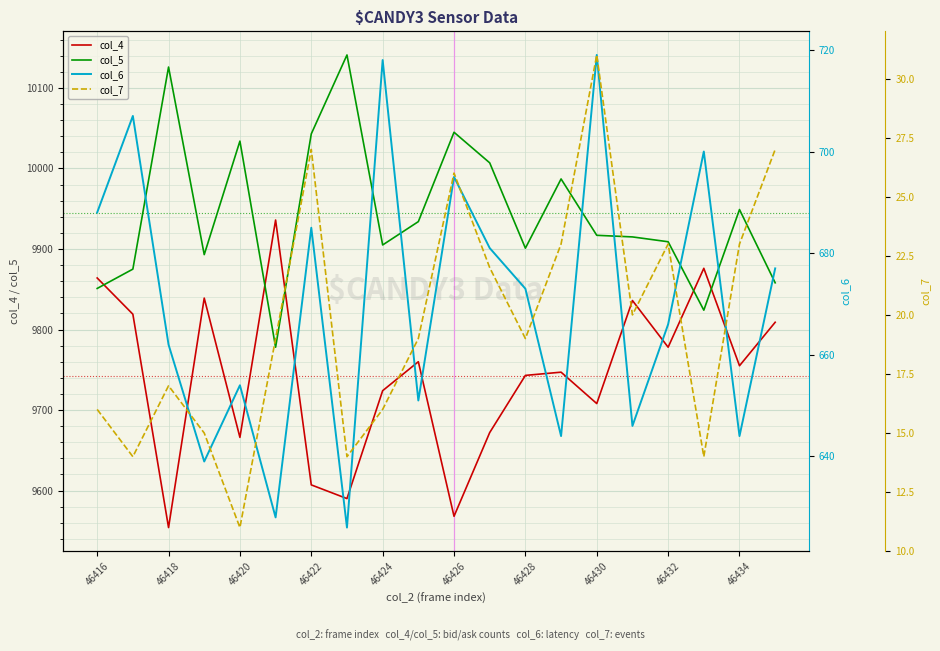

Reading left to right, extract all data points from this chart.

col_4: 9864	9819	9554	9839	9666	9936	9607	9590	9724	9760	9568	9672	9743	9747	9708	9836	9778	9876	9755	9809
col_5: 9851	9875	10126	9893	10034	9778	10043	10141	9905	9934	10045	10007	9901	9987	9917	9915	9909	9824	9949	9858
col_6: 688	707	662	639	654	628	685	626	718	651	695	681	673	644	719	646	666	700	644	677
col_7: 16	14	17	15	11	19	27	14	16	19	26	22	19	23	31	20	23	14	23	27